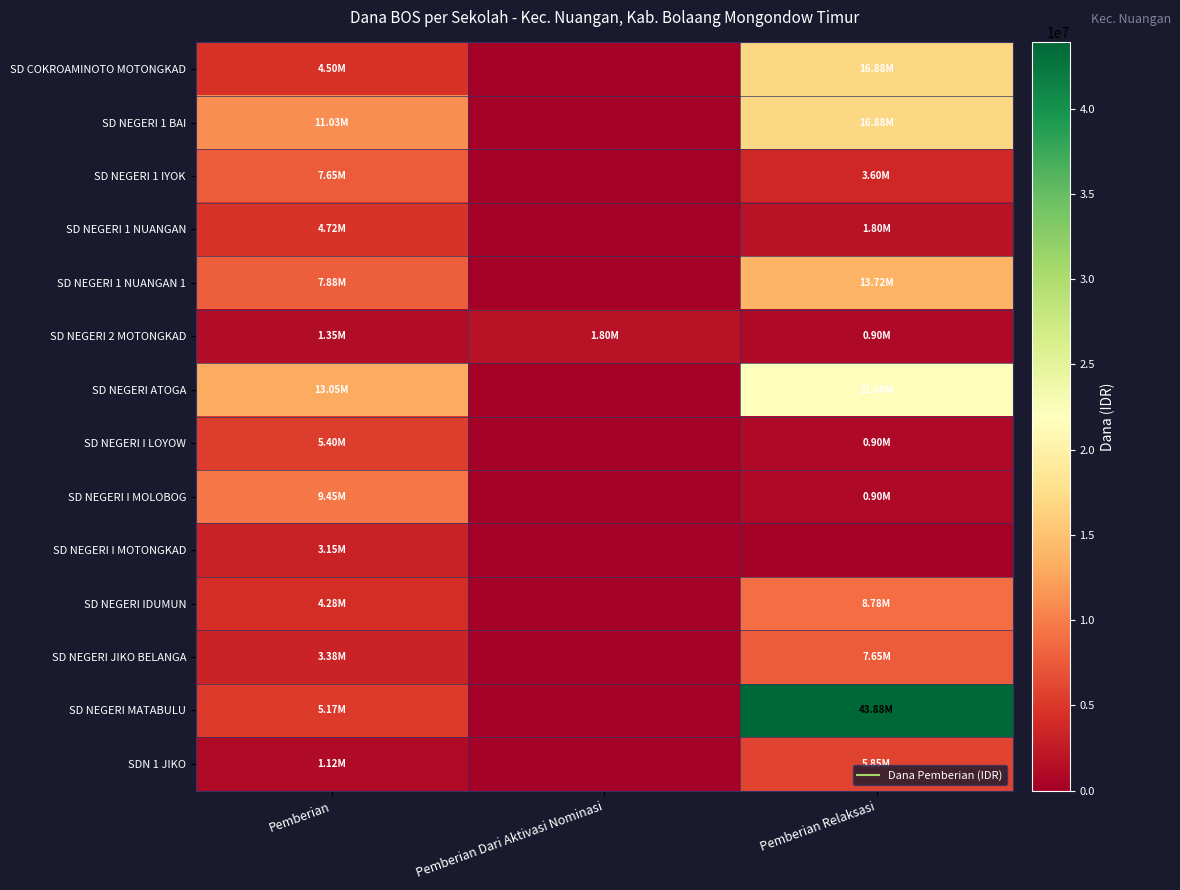

At which category is the sum across all series the highest?

Pemberian Relaksasi